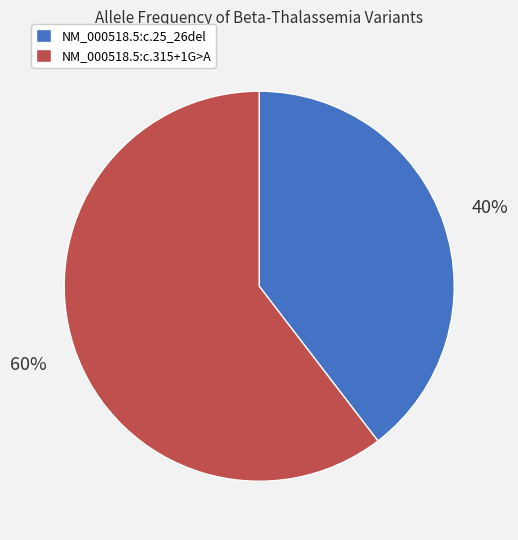

Between NM_000518.5:c.315+1G>A and NM_000518.5:c.25_26del, which is larger?

NM_000518.5:c.315+1G>A